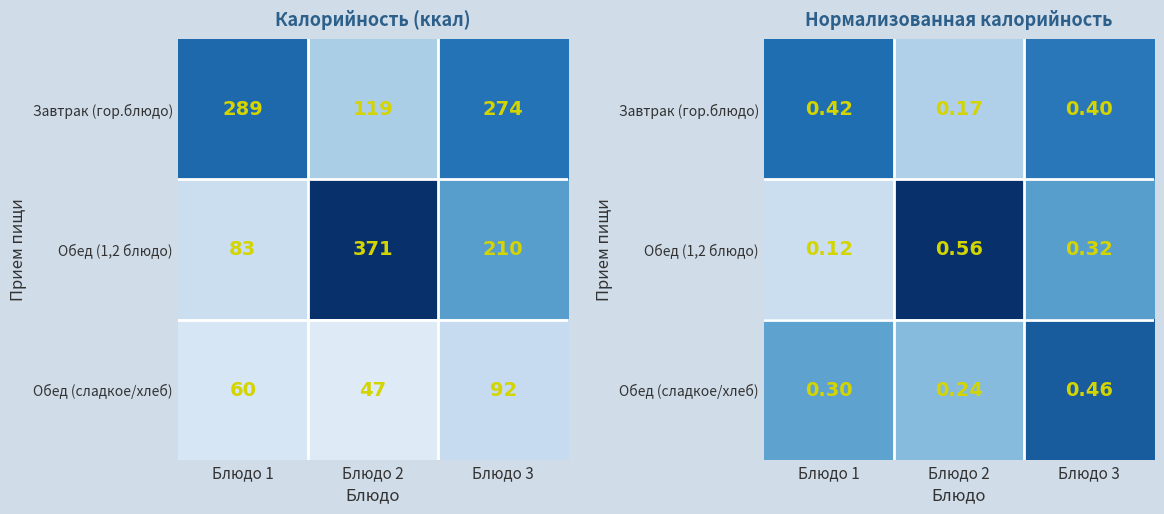

At how many categories does at least one series exceed 0?

3